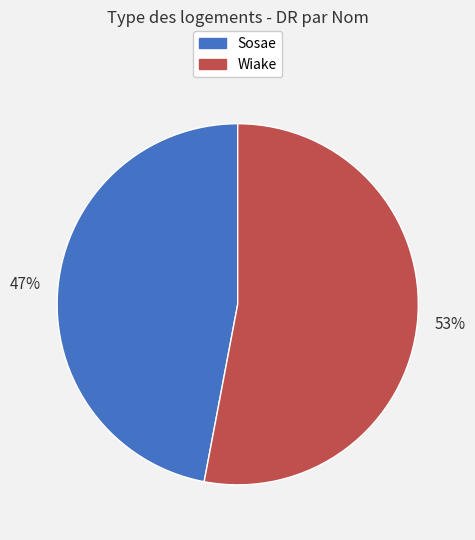

To the nearest percent, what portion does Sosae represent?

47%